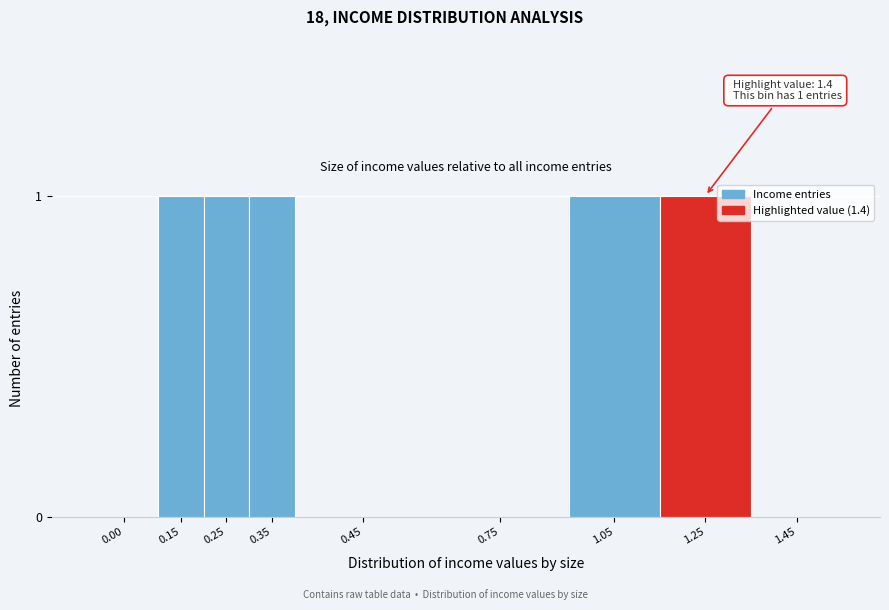

Reading left to right, list all the values displayed in this chart.

0.00=0	0.15=1	0.25=1	0.35=1	0.45=0	0.75=0	1.05=1	1.25=1	1.45=0